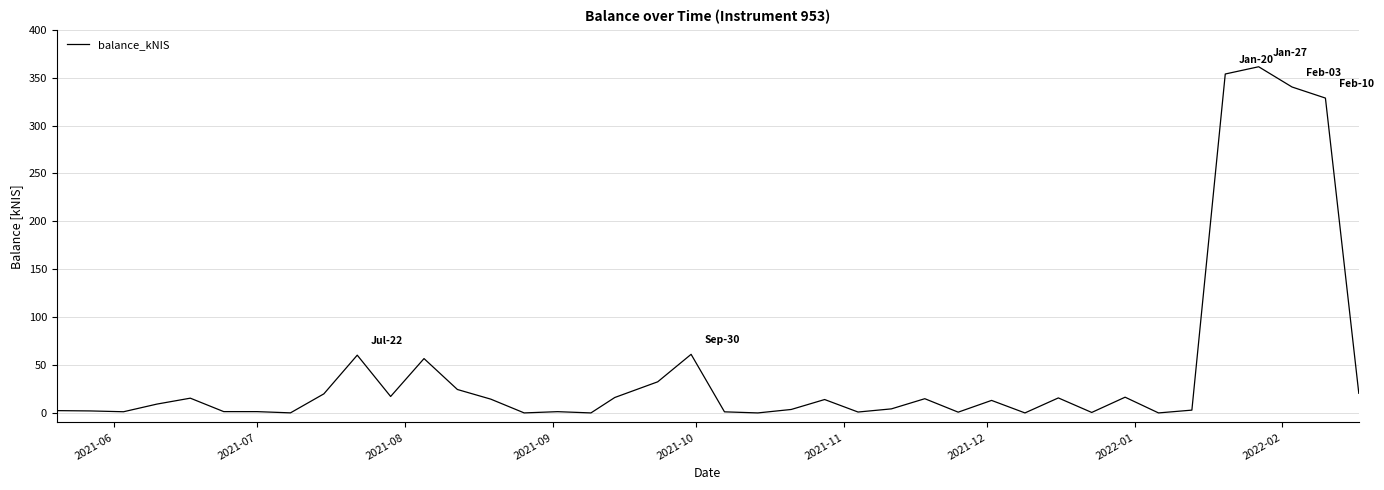

What is the average value?

45.7